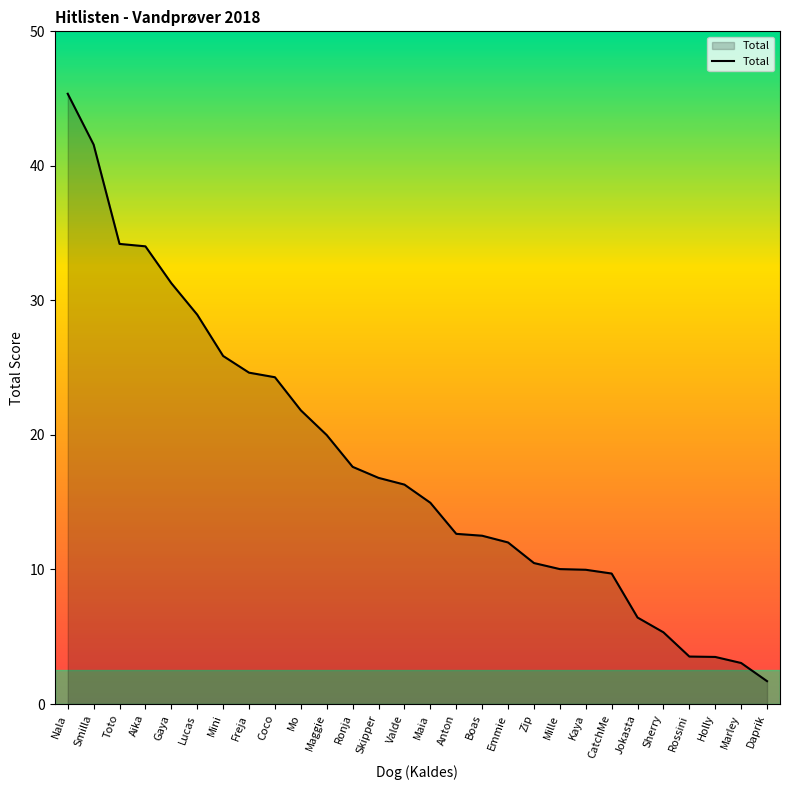

Is it true that the value at Maggie is 20.0?

True